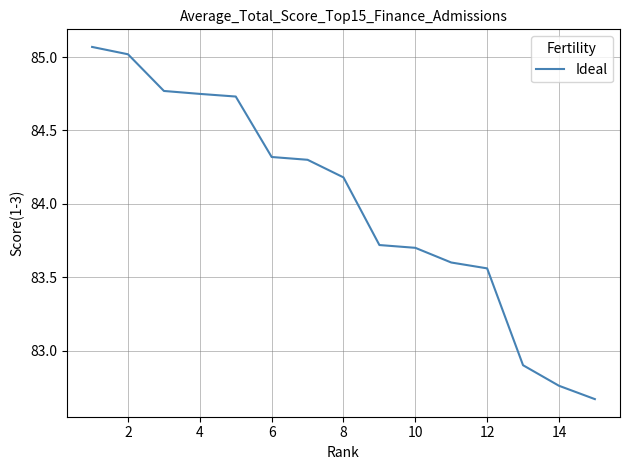

What is the difference between the maximum and minimum values?

2.4